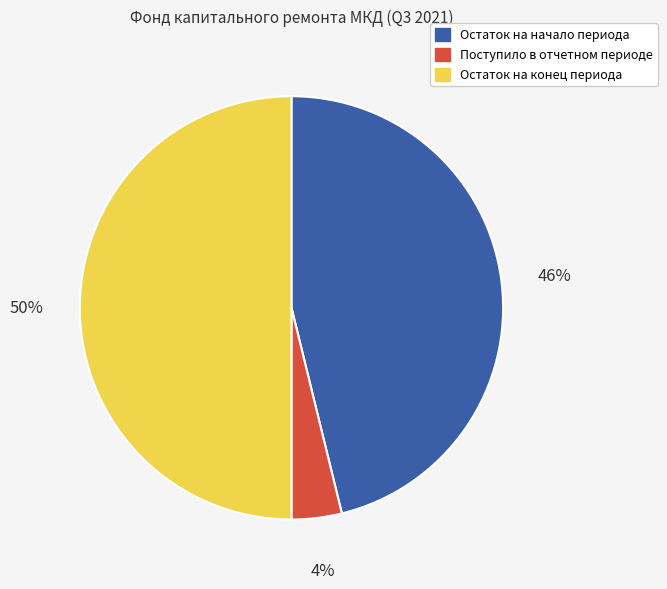

What is the ratio of the value at Остаток на конец периода to the value at Остаток на начало периода?

1.1